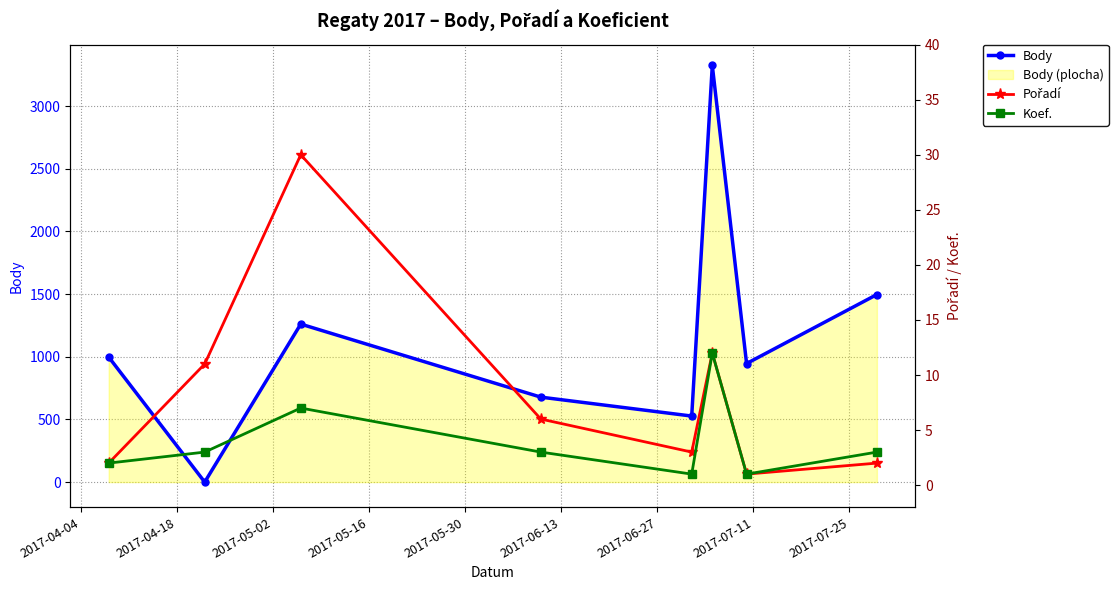

In Body, how many points are lower than both neighbors (excluding endpoints)?

3